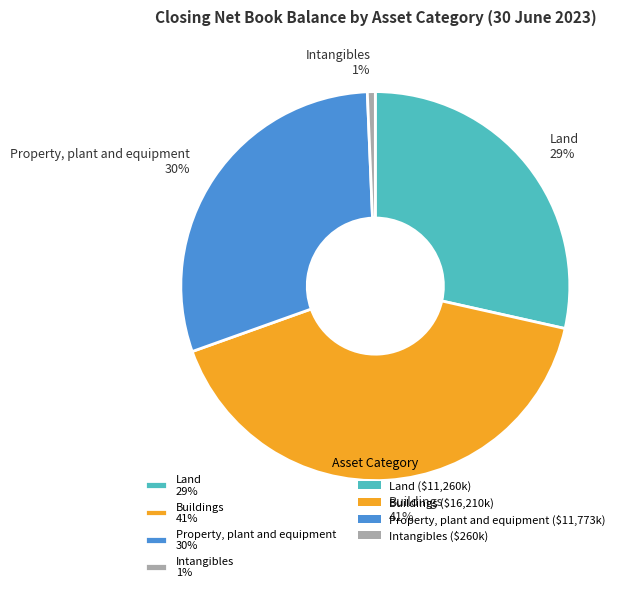

To the nearest percent, what is the difference between the largest and smallest slice percentages?

40%